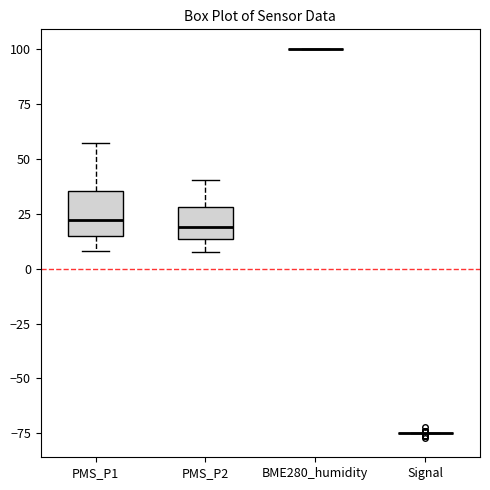

Reading left to right, read every box against the y-axis: the position of its median line, the range the box covers, and the ends of its whiskers. The values are not printed on the chart, so give them approximately, as read against the axis.

PMS_P1: median 20, box 15 to 35, whiskers 10 to 55
PMS_P2: median 20, box 15 to 30, whiskers 10 to 40
BME280_humidity: box collapsed to a line at 100, whiskers 100 to 100
Signal: box collapsed to a line at -75, whiskers -75 to -75